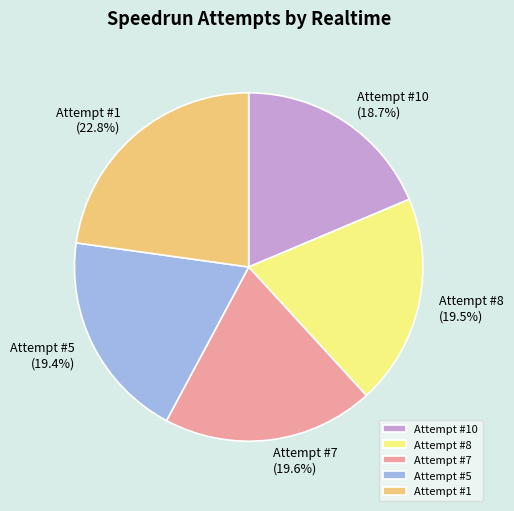

What percentage is the Attempt #7 slice, to the nearest percent?

20%